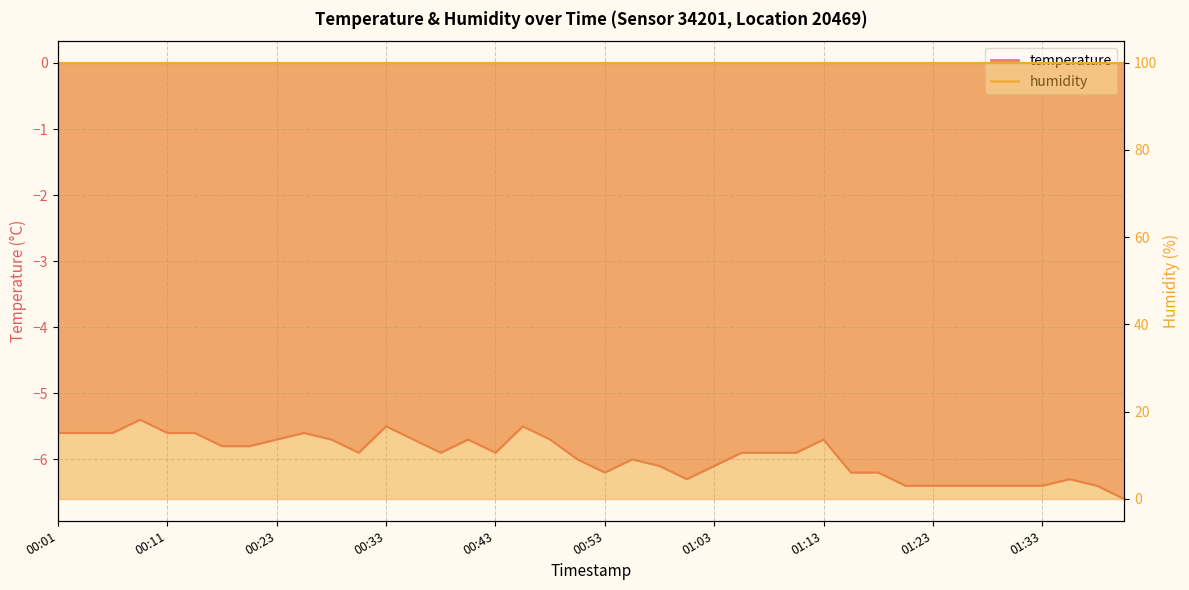

What is the value of the 16th point from the left?

-5.7